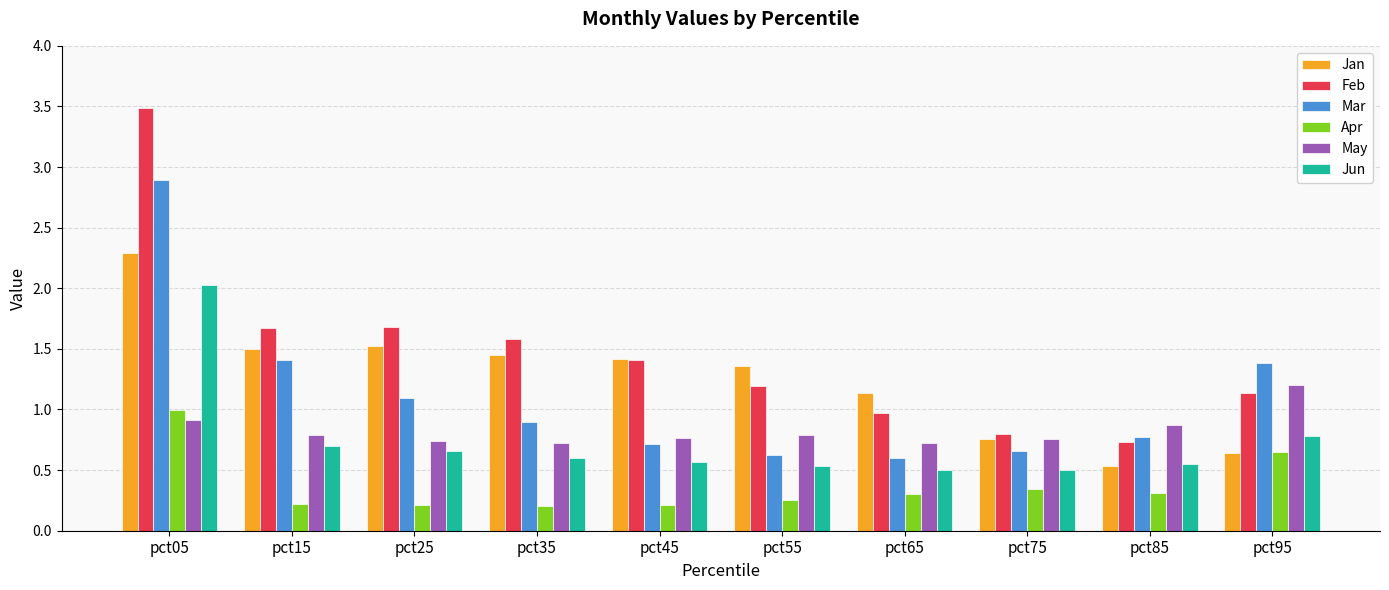

Is it true that Jun equals 0.6 at pct45?

True